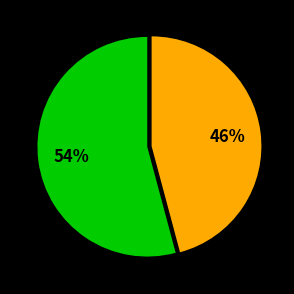

To the nearest percent, what is the difference between the largest and smallest slice percentages?

8%